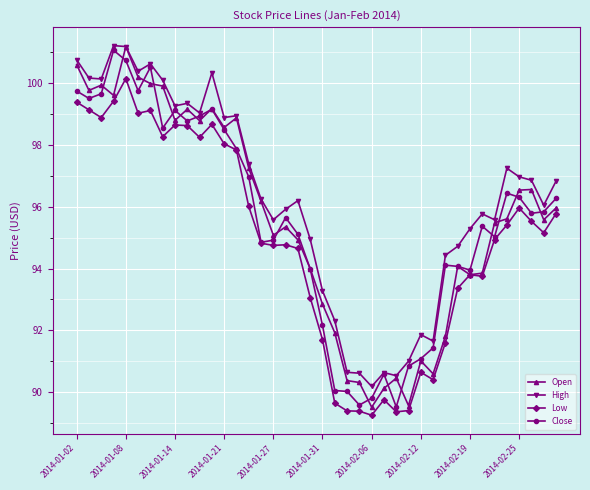

True or false: High and Low intersect in this chart.

False